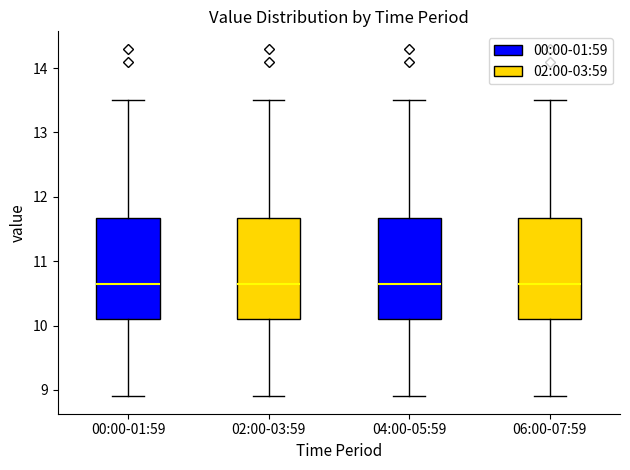

Reading left to right, transcribe this box plot: for each box, give where its median line is, the range the box spans, and where its two whiskers end, as read against the y-axis. The values are not printed on the chart, so give them approximately, as read against the axis.

00:00-01:59: median 10.7, box 10.1 to 11.7, whiskers 8.9 to 13.5
02:00-03:59: median 10.7, box 10.1 to 11.7, whiskers 8.9 to 13.5
04:00-05:59: median 10.7, box 10.1 to 11.7, whiskers 8.9 to 13.5
06:00-07:59: median 10.7, box 10.1 to 11.7, whiskers 8.9 to 13.5